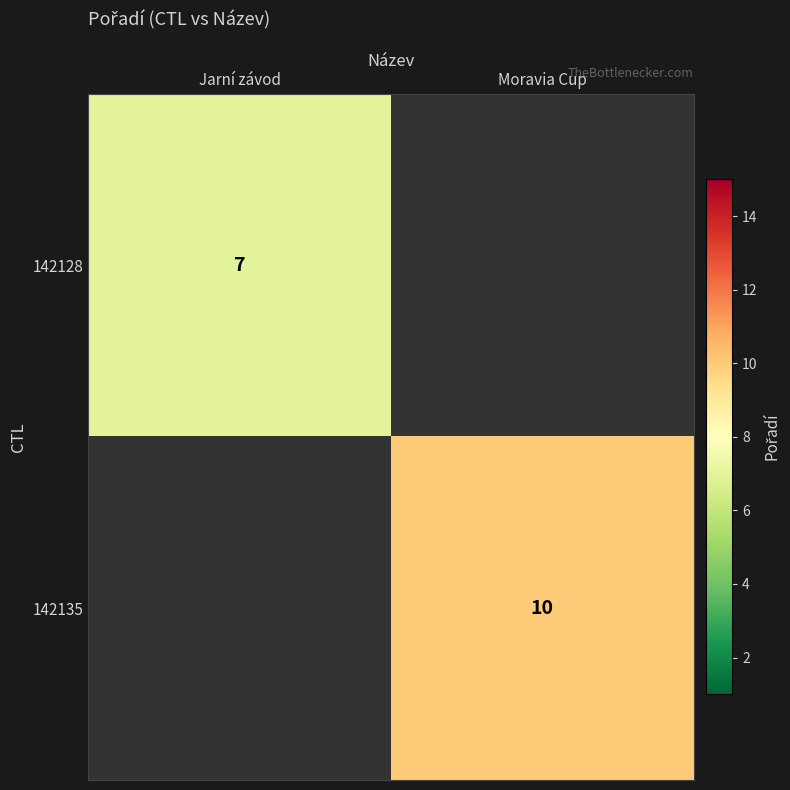

At how many categories does at least one series exceed 8?

1